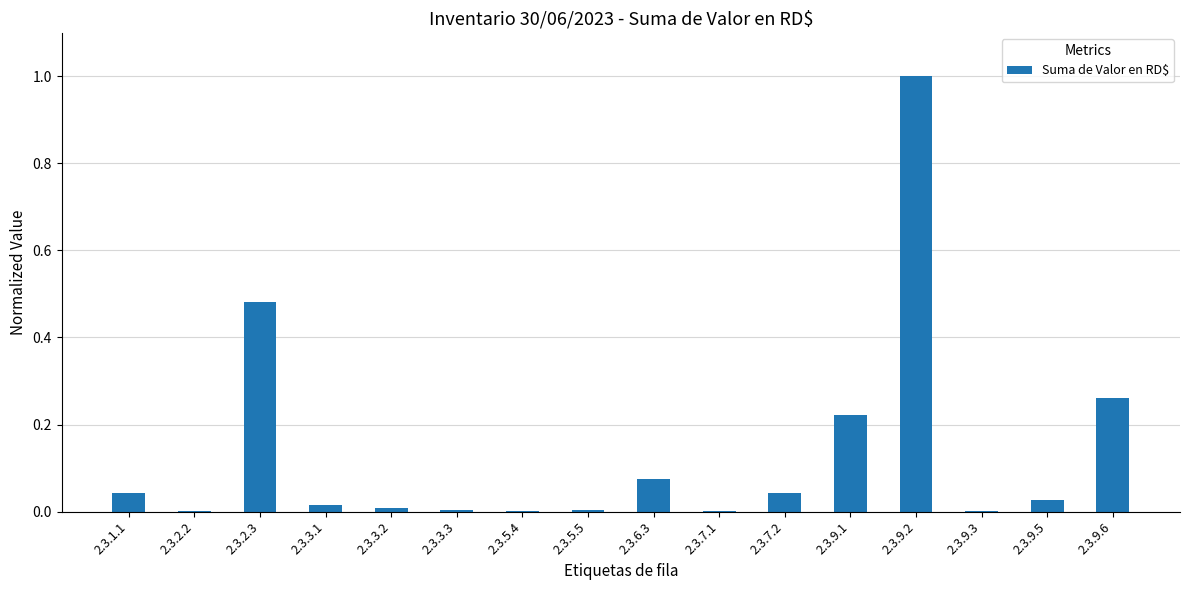

Which category has the highest value across all series?

2.3.9.2